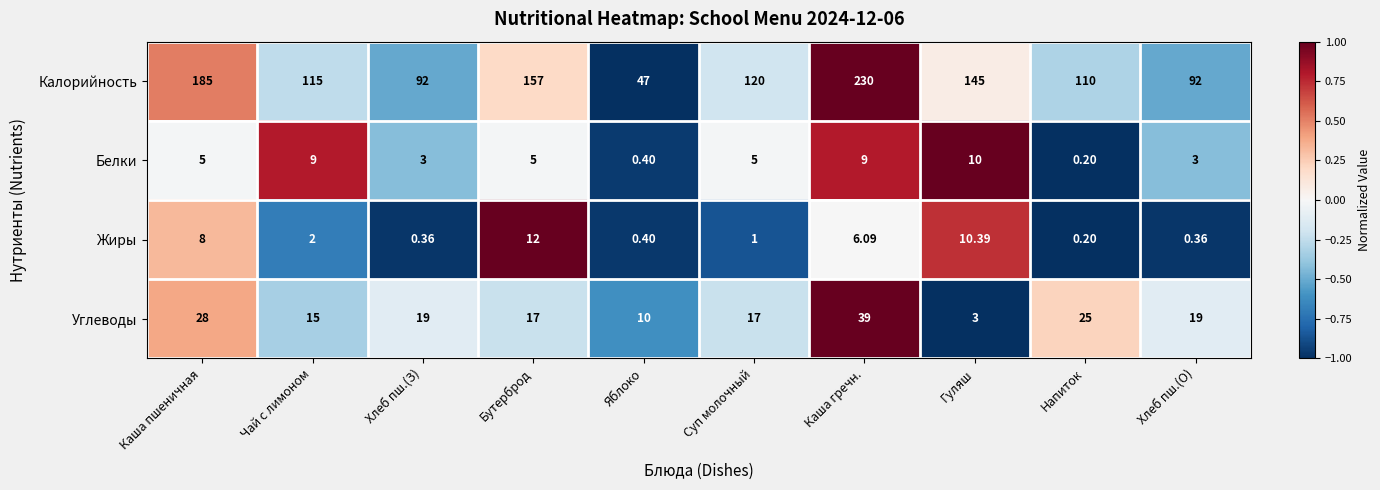

At which category is the sum across all series the highest?

Каша гречн.